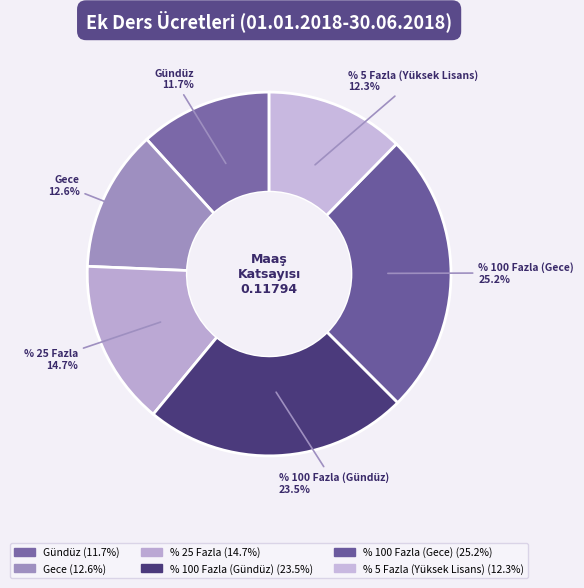

The % 100 Fazla (Gece) slice represents 25% of the pie. True or false?

True